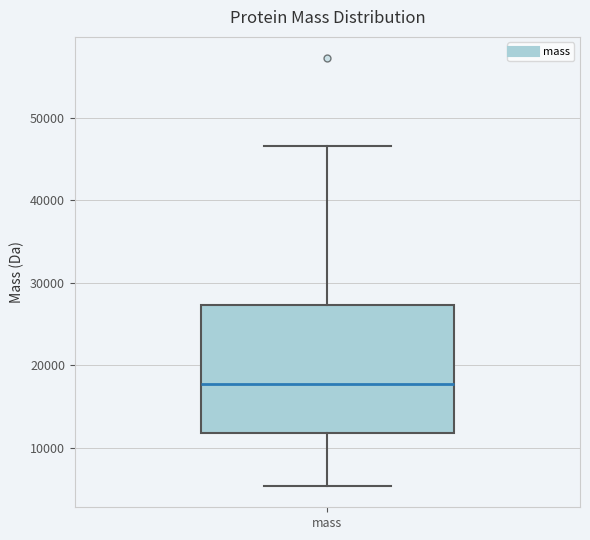

Transcribe this box plot: give where the median line is, the range the box spans, and where the two whiskers end, as read against the y-axis. The values are not printed on the chart, so give them approximately, as read against the axis.

median 18000, box 12000 to 27000, whiskers 5000 to 47000